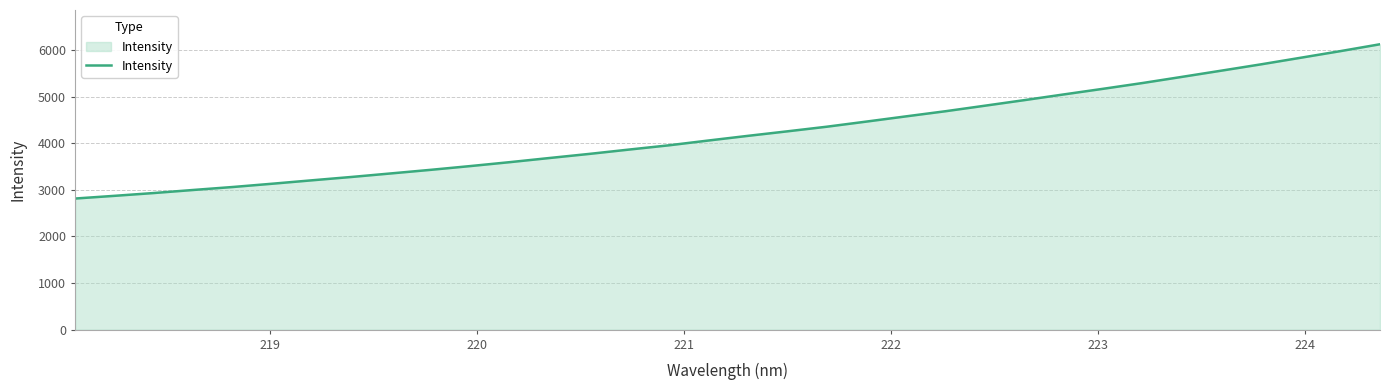

What is the greatest value displayed?

6125.8